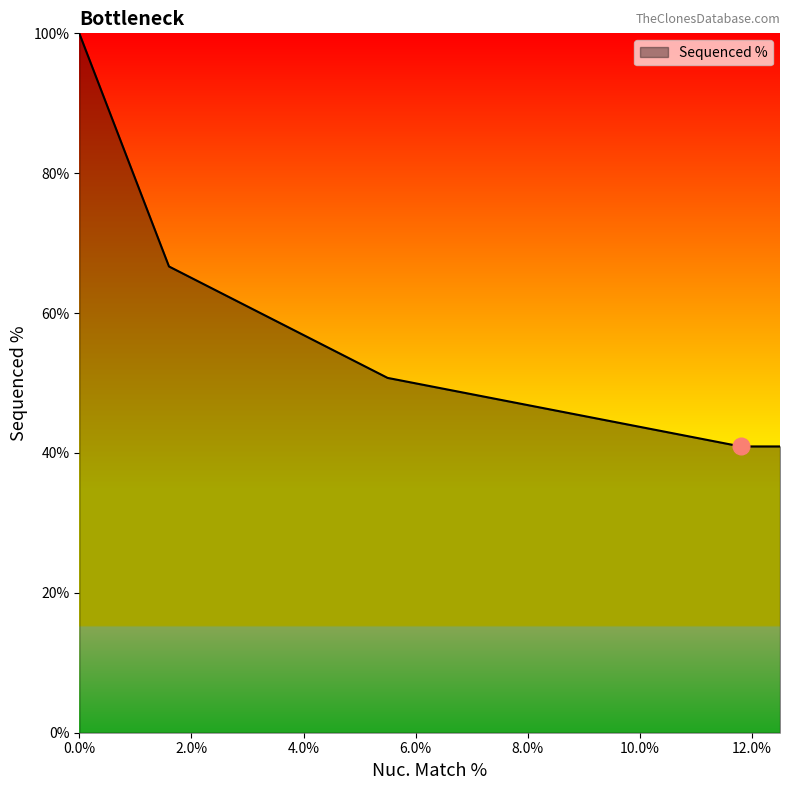

What is the difference between the maximum and minimum values?

59.1